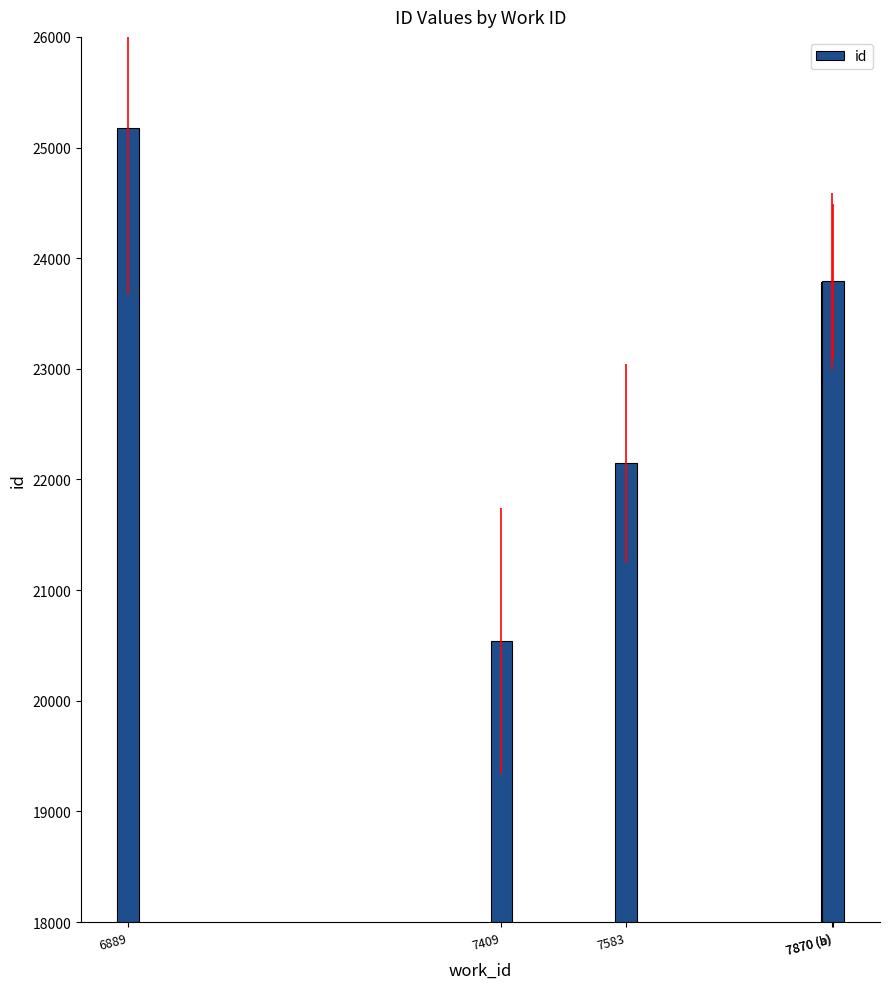

What is the value of the 2nd bar from the left?

20538